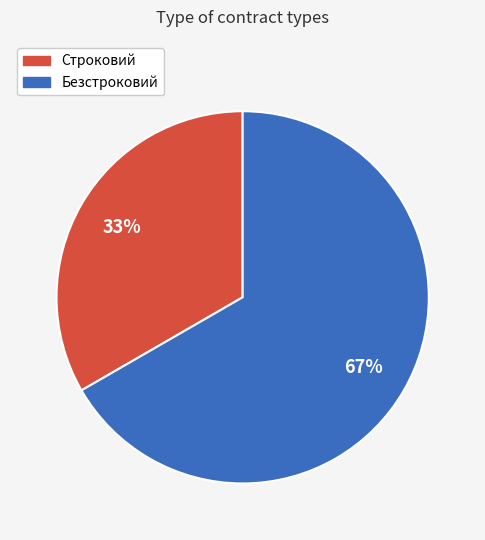

The Безстроковий slice represents 73% of the pie. True or false?

False